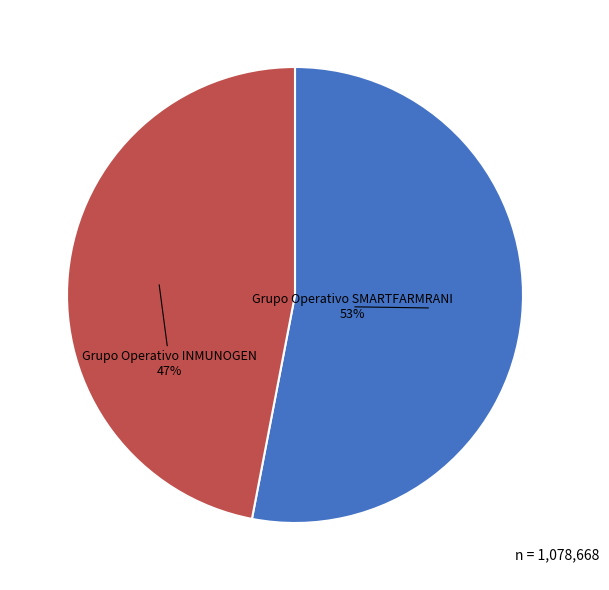

How many slices are in this pie chart?

2